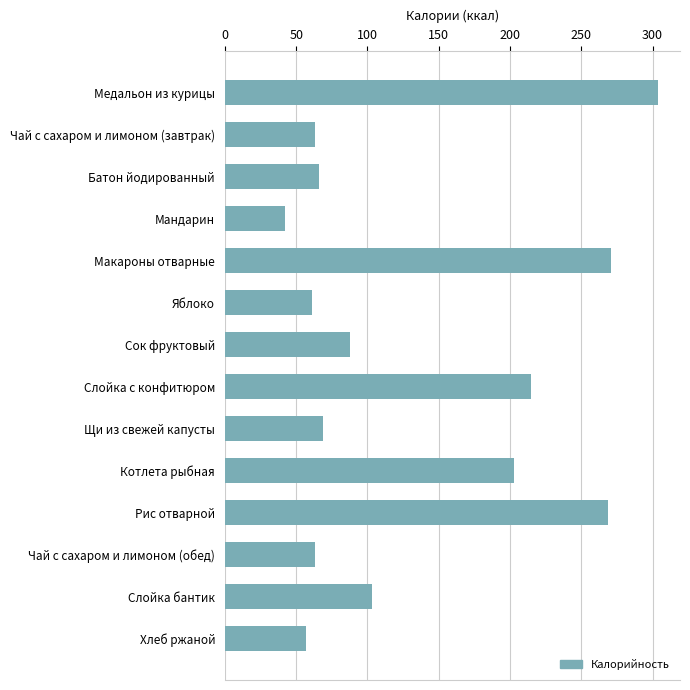

How many series are shown in this chart?

1